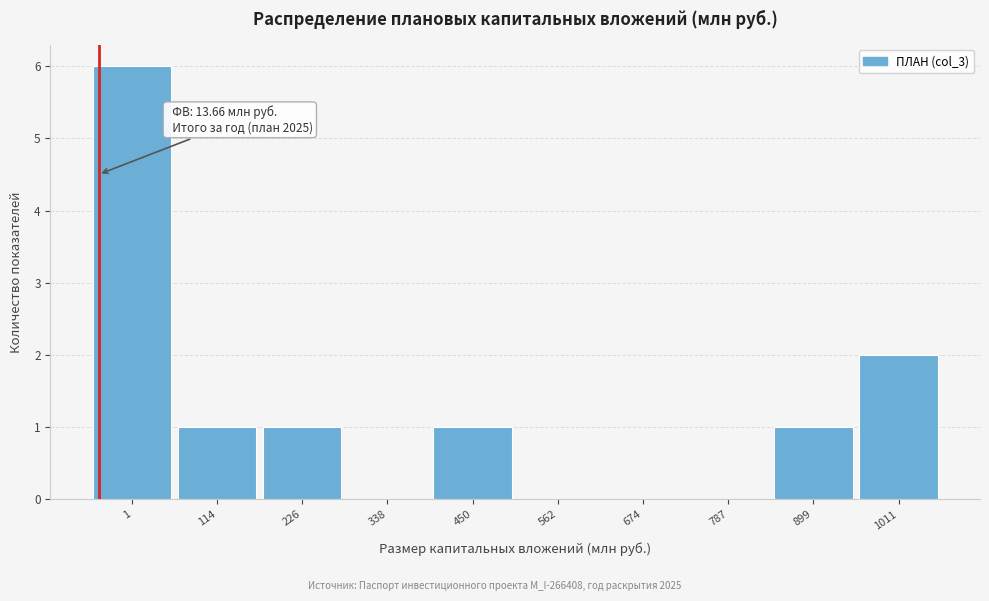

Reading left to right, what are all the values shown in this chart?

1=6	114=1	226=1	338=0	450=1	562=0	674=0	787=0	899=1	1011=2